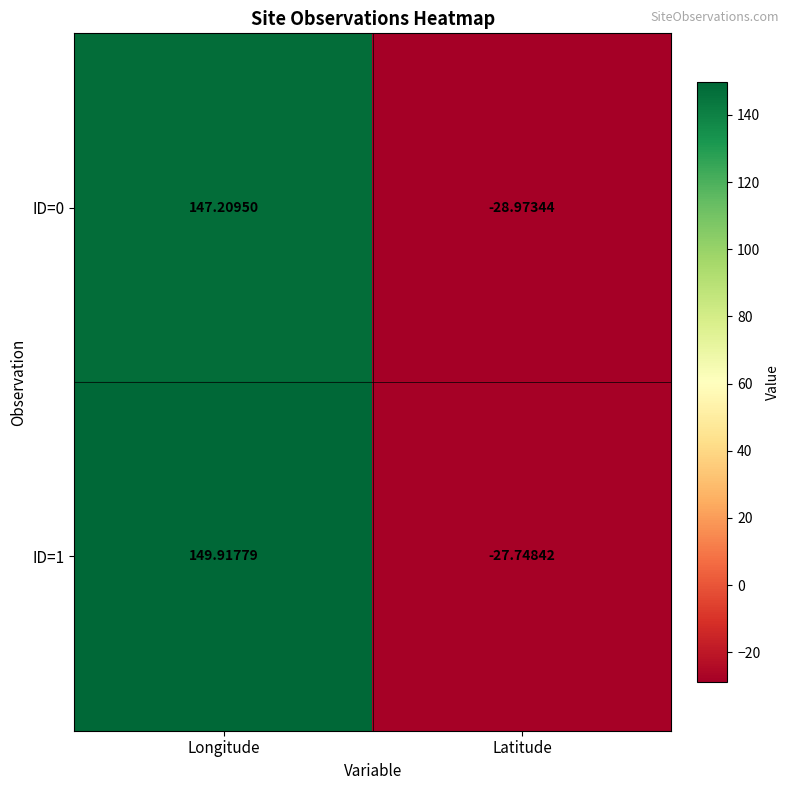

How many data points does each series have?

2